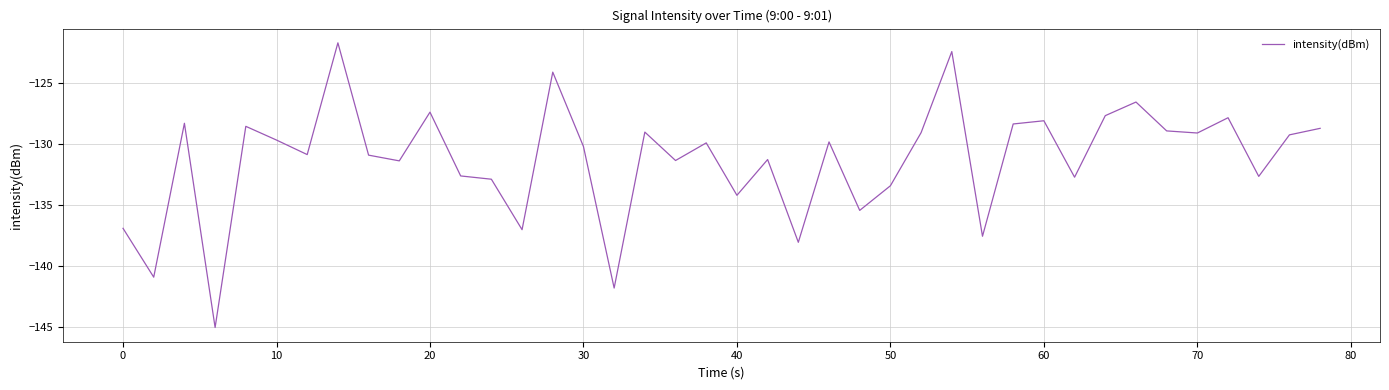

What is the minimum value shown in the chart?

-145.1